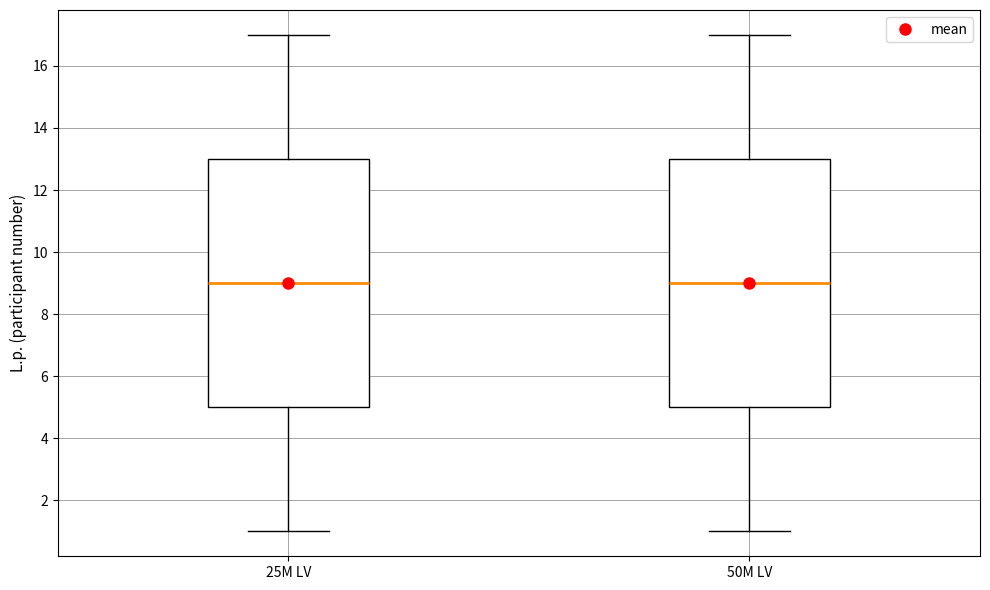

Reading left to right, read every box against the y-axis: the position of its median line, the range the box covers, and the ends of its whiskers. The values are not printed on the chart, so give them approximately, as read against the axis.

25M LV: median 9, box 5 to 13, whiskers 1 to 17
50M LV: median 9, box 5 to 13, whiskers 1 to 17